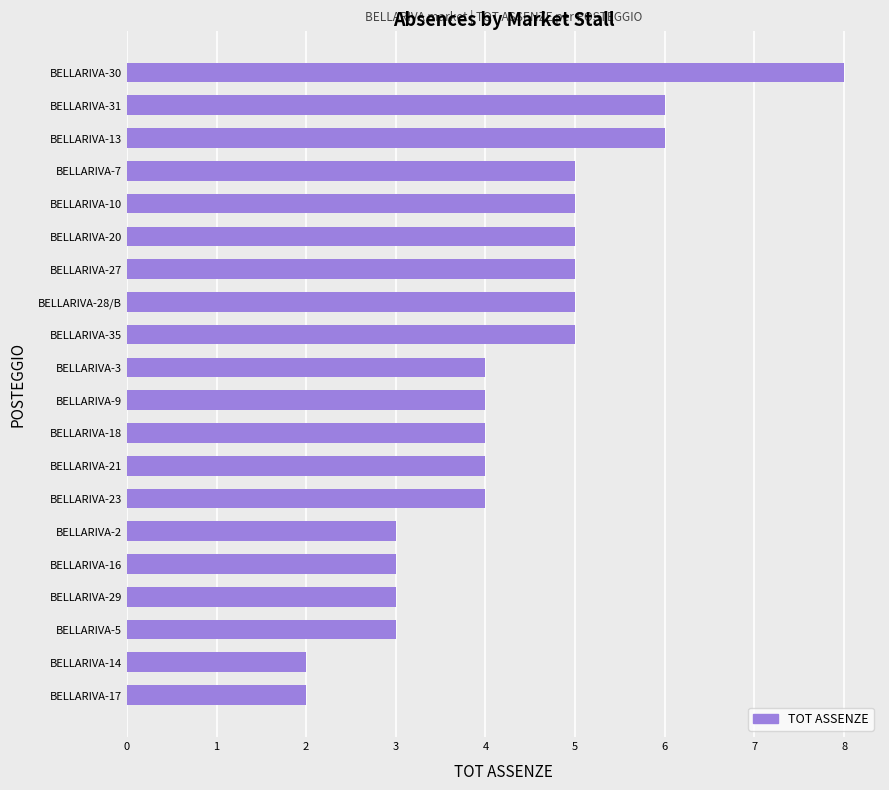

Between BELLARIVA-16 and BELLARIVA-13, which is larger?

BELLARIVA-13